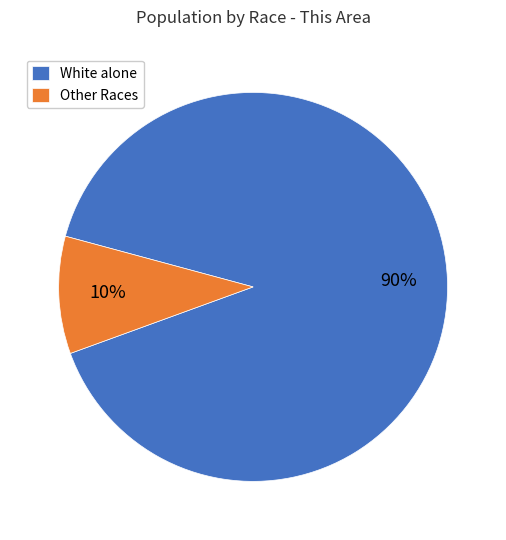

Rank the categories by value from highest to lowest.

White alone, Other Races